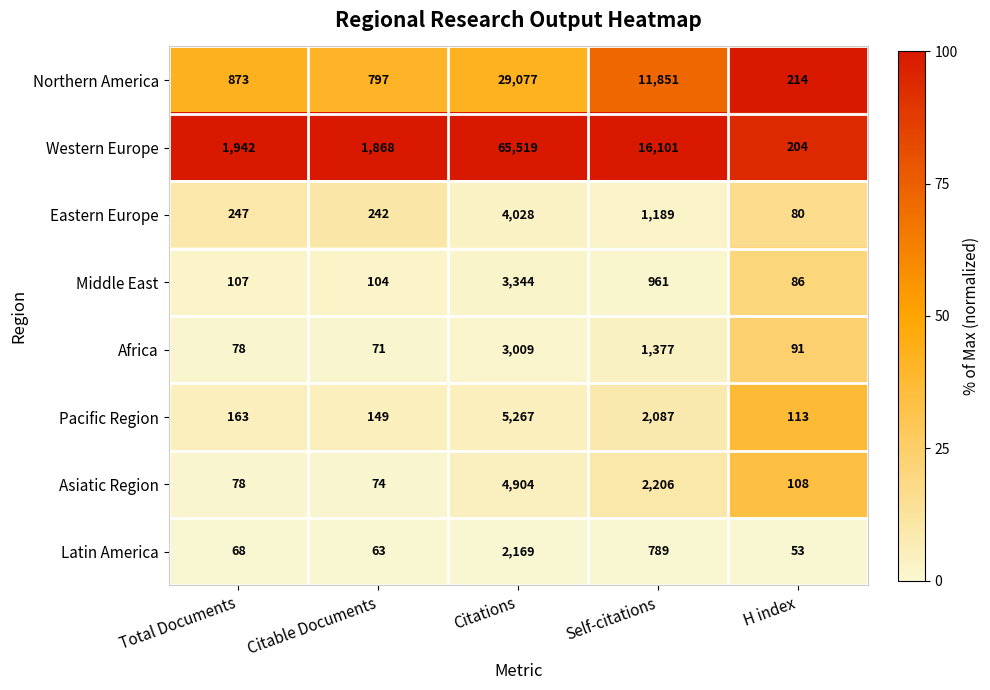

Which series has the widest spread of values?

Western Europe